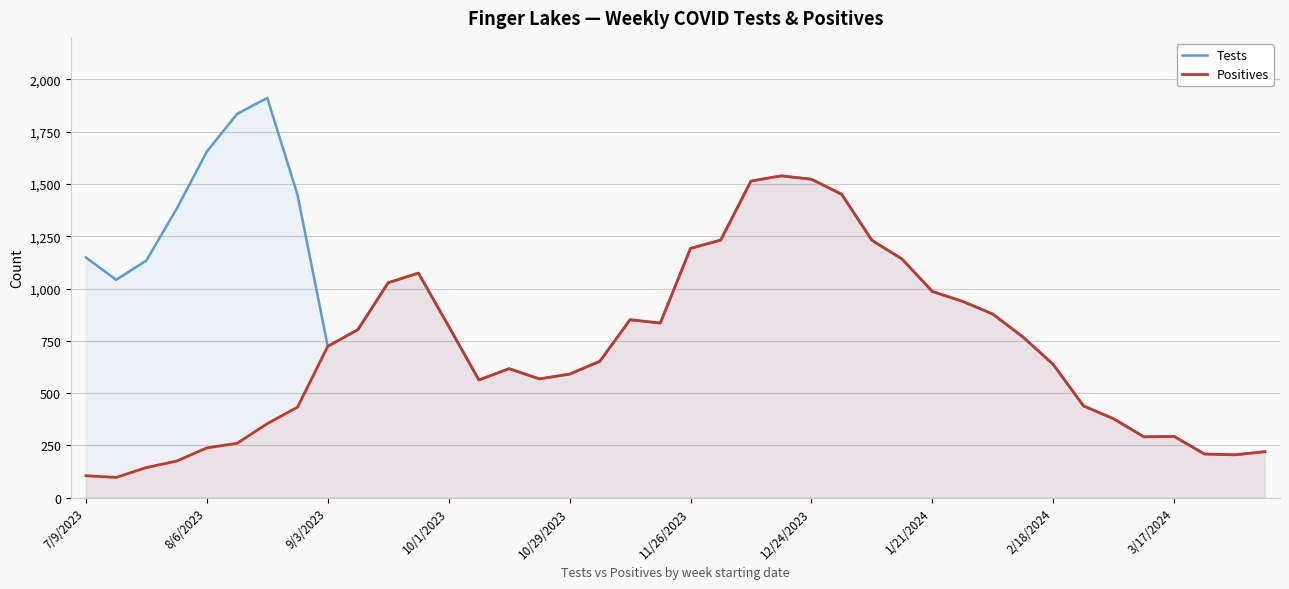

Which series has the largest total across all categories?

Tests